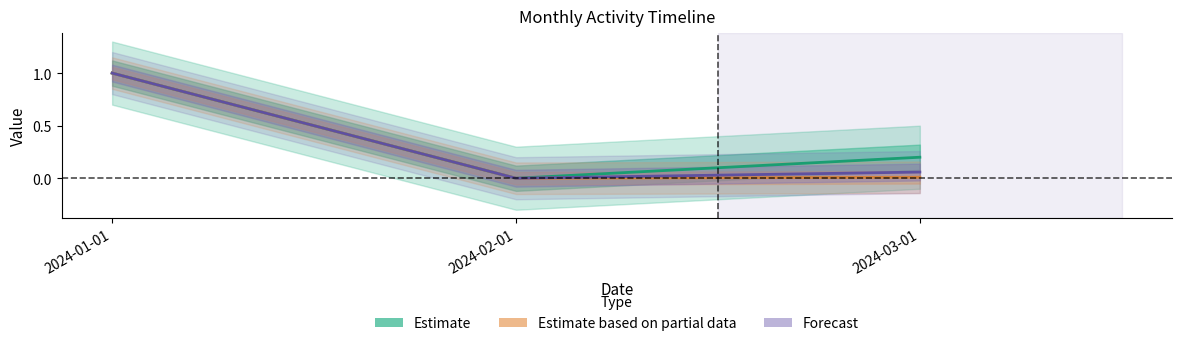

Reading left to right, extract all data points from this chart.

Estimate: 1.0	0.0	0.2
Accesses (partial): 1.0	0.0	0.0
Activity Days (forecast): 1.0	0.0	0.1